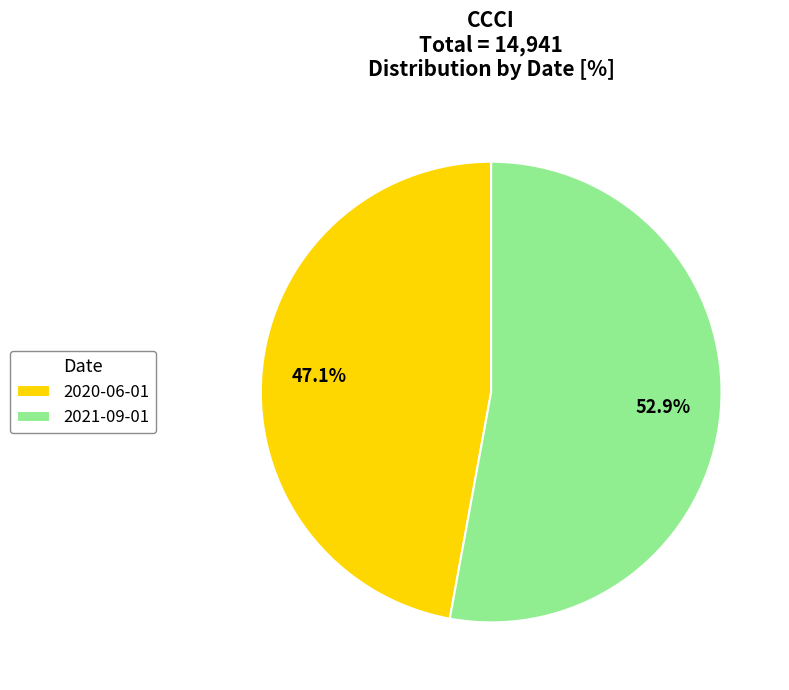

Is the sum of 2020-06-01 and 2021-09-01 greater than half?

Yes